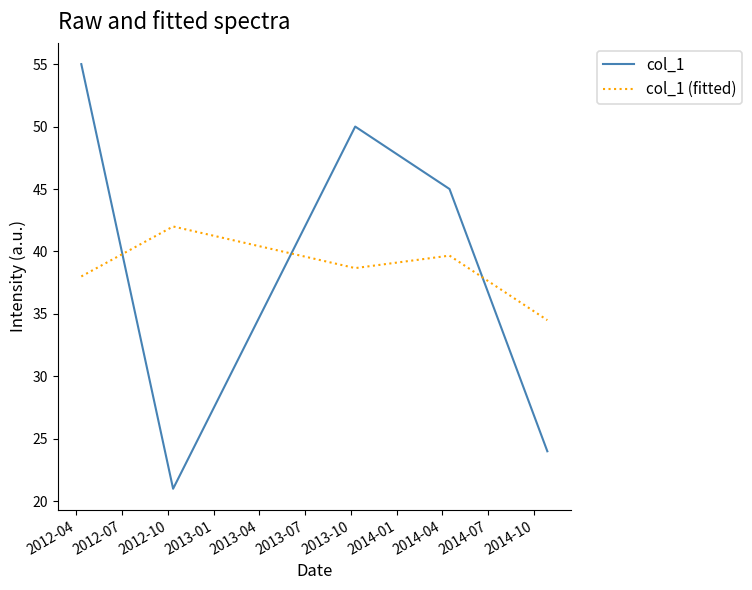

Does the chart have visible grid lines?

No